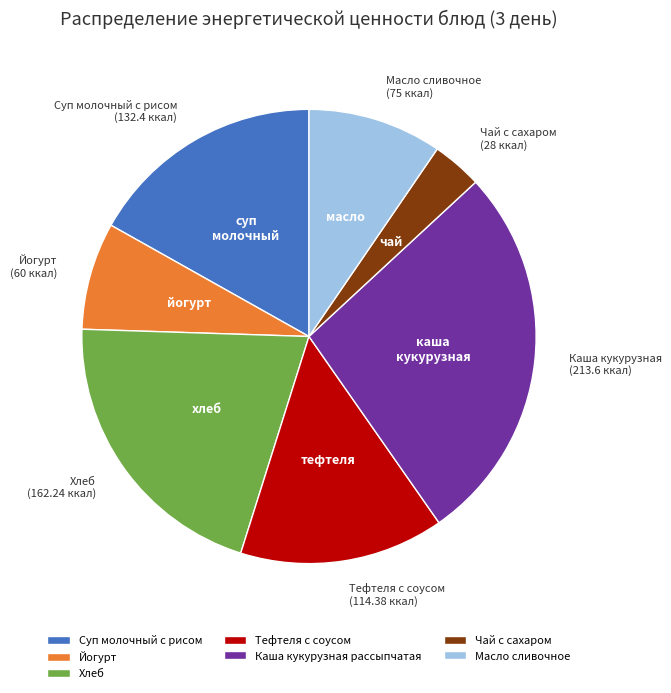

What is the ratio of the value at Тефтеля с соусом to the value at Масло сливочное?

1.5